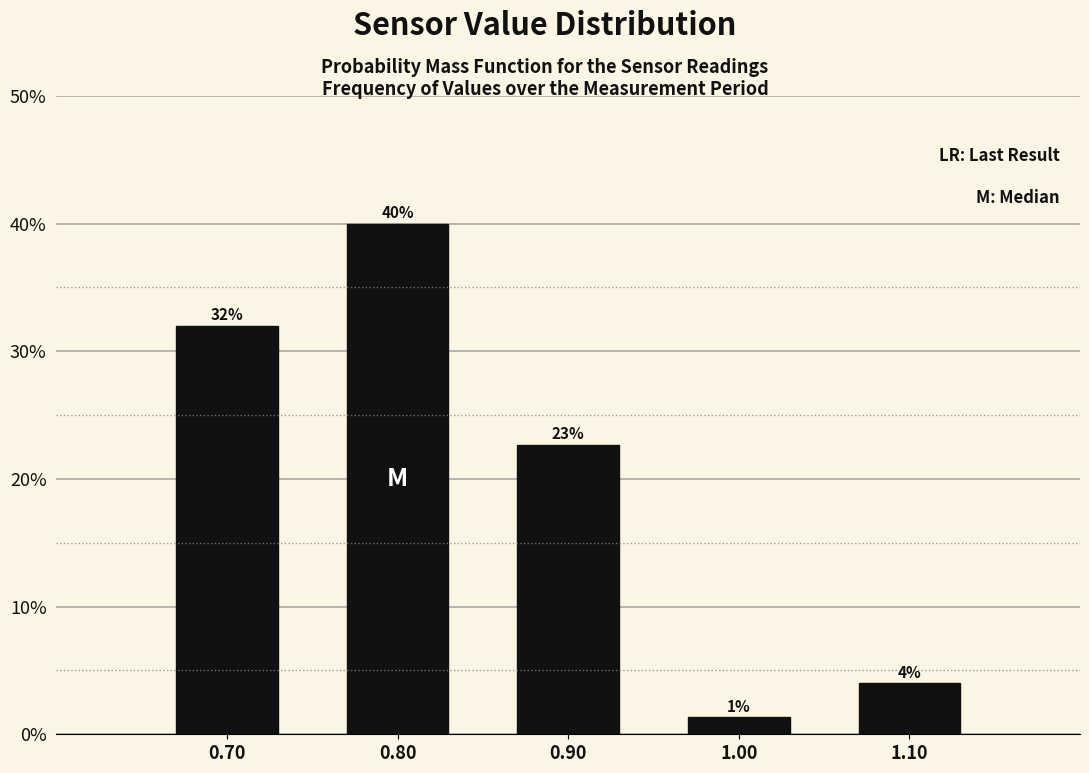

Are the bars horizontal?

No